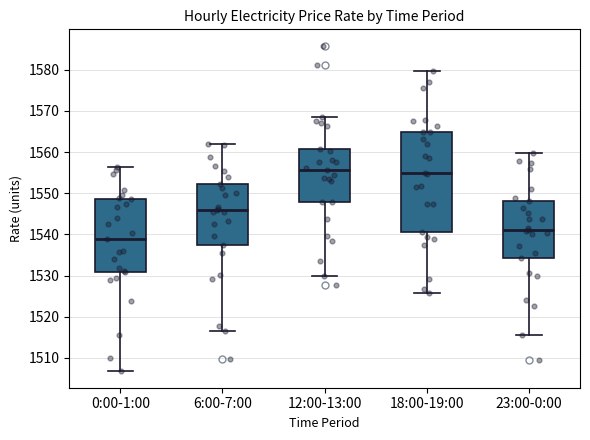

Reading left to right, read every box against the y-axis: the position of its median line, the range the box covers, and the ends of its whiskers. The values are not printed on the chart, so give them approximately, as read against the axis.

0:00-1:00: median 1539, box 1531 to 1549, whiskers 1507 to 1556
6:00-7:00: median 1546, box 1537 to 1552, whiskers 1516 to 1562
12:00-13:00: median 1556, box 1548 to 1561, whiskers 1530 to 1568
18:00-19:00: median 1555, box 1540 to 1565, whiskers 1526 to 1580
23:00-0:00: median 1541, box 1534 to 1548, whiskers 1516 to 1560